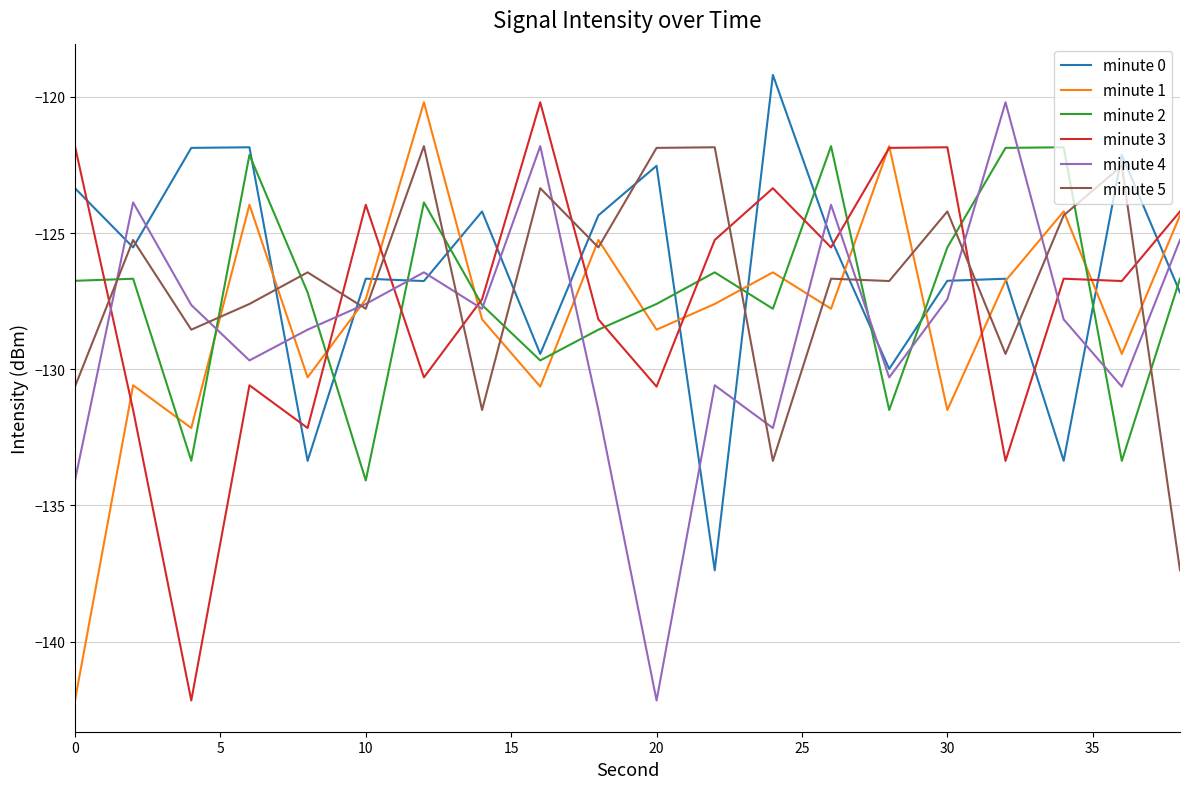

What is the difference between the maximum and minimum values in the minute 0 series?

18.2